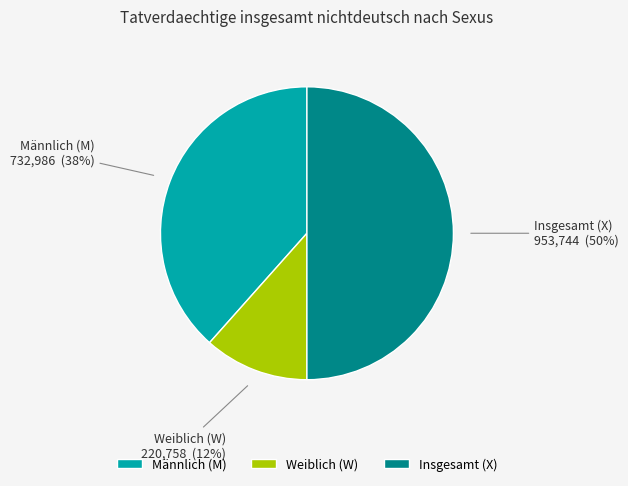

Count the number of slices in the pie.

3